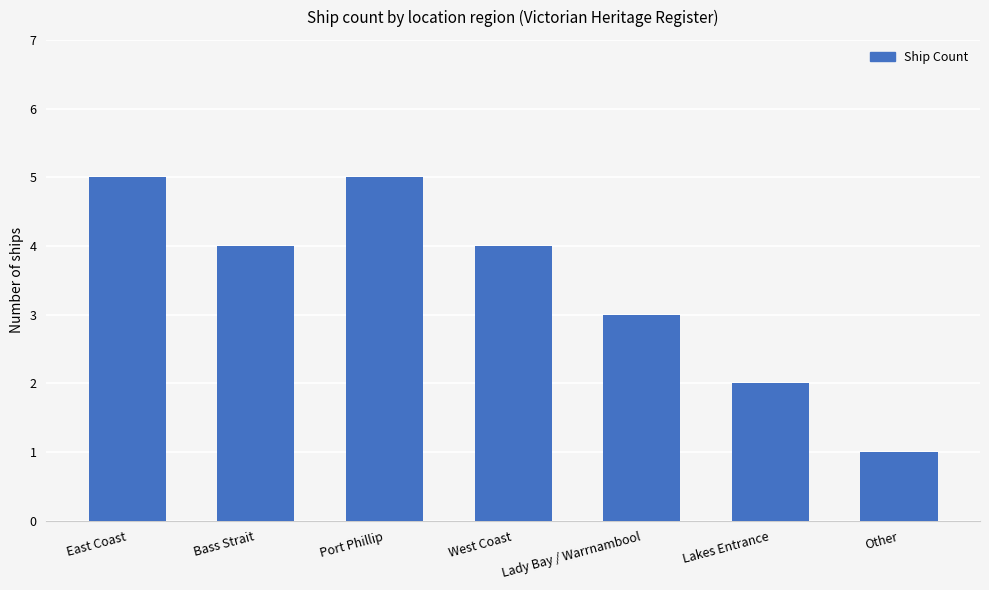

Reading left to right, transcribe all the data shown in this chart.

East Coast=5	Bass Strait=4	Port Phillip=5	West Coast=4	Lady Bay / Warrnambool=3	Lakes Entrance=2	Other=1